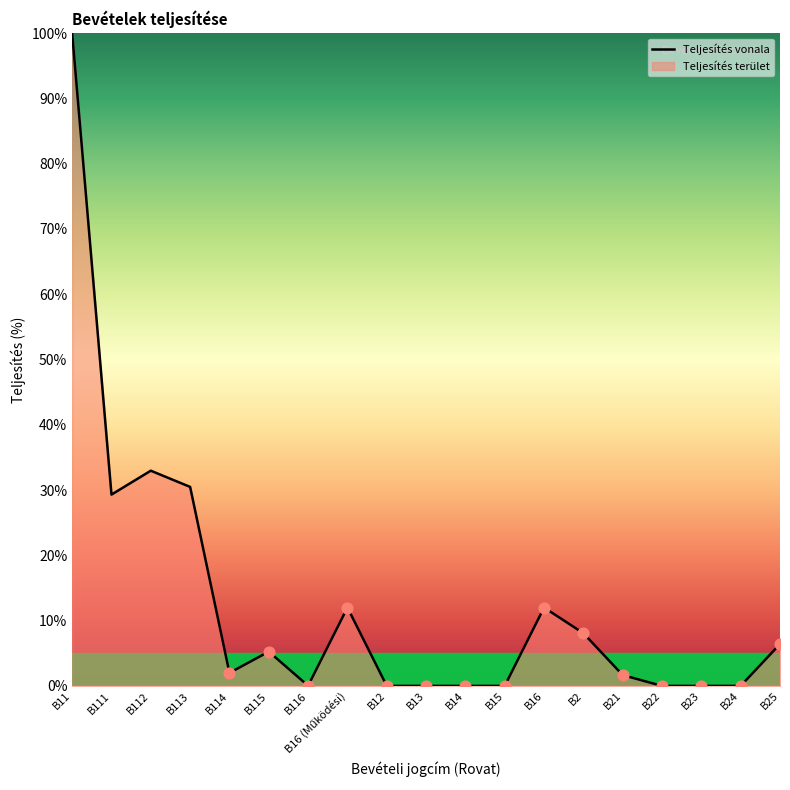

Which has a higher value, B15 or B112?

B112